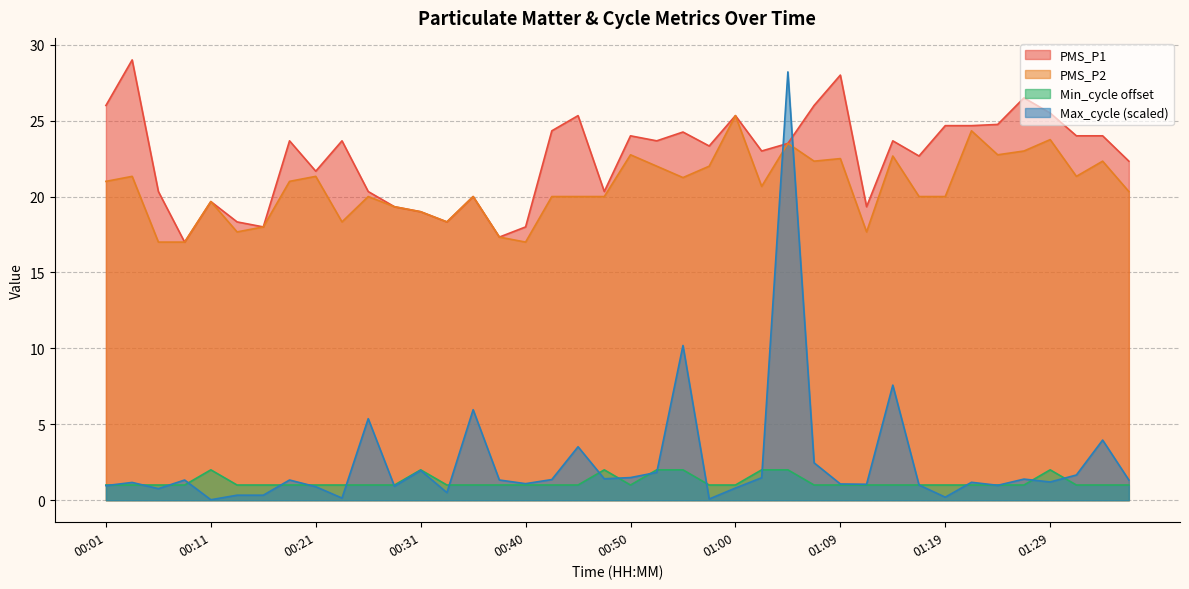

At which category is the sum across all series the highest?

01:05